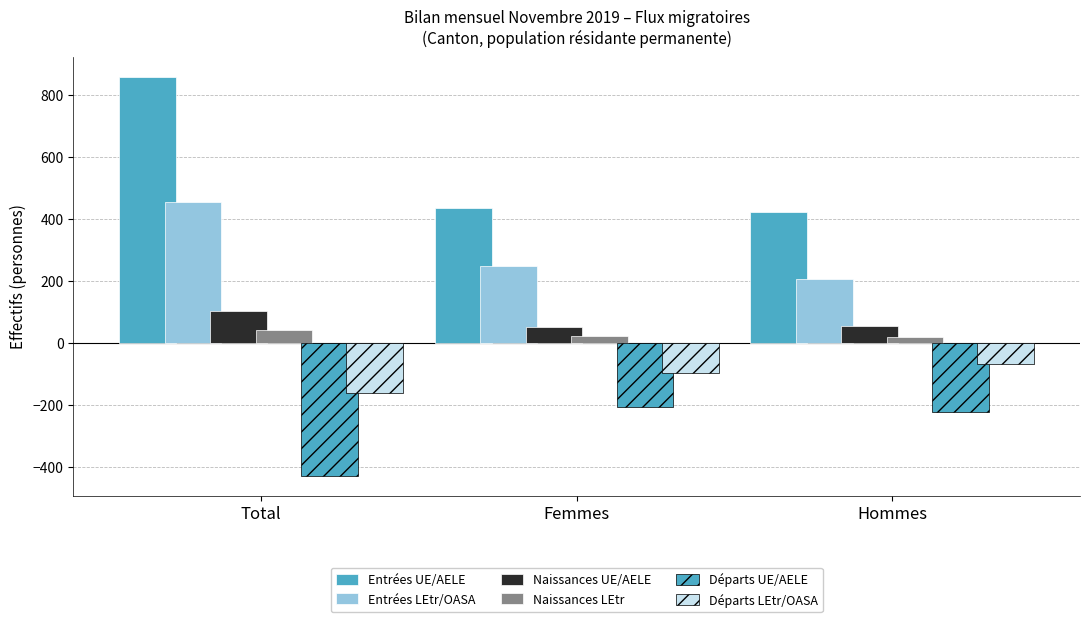

What is the maximum value for Entrées UE/AELE?

858